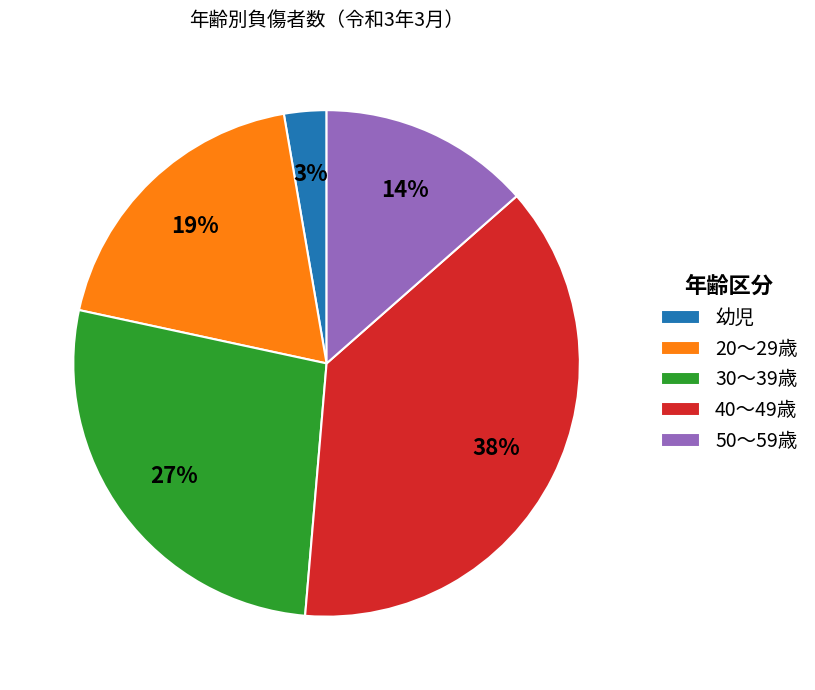

How many slices are in this pie chart?

5